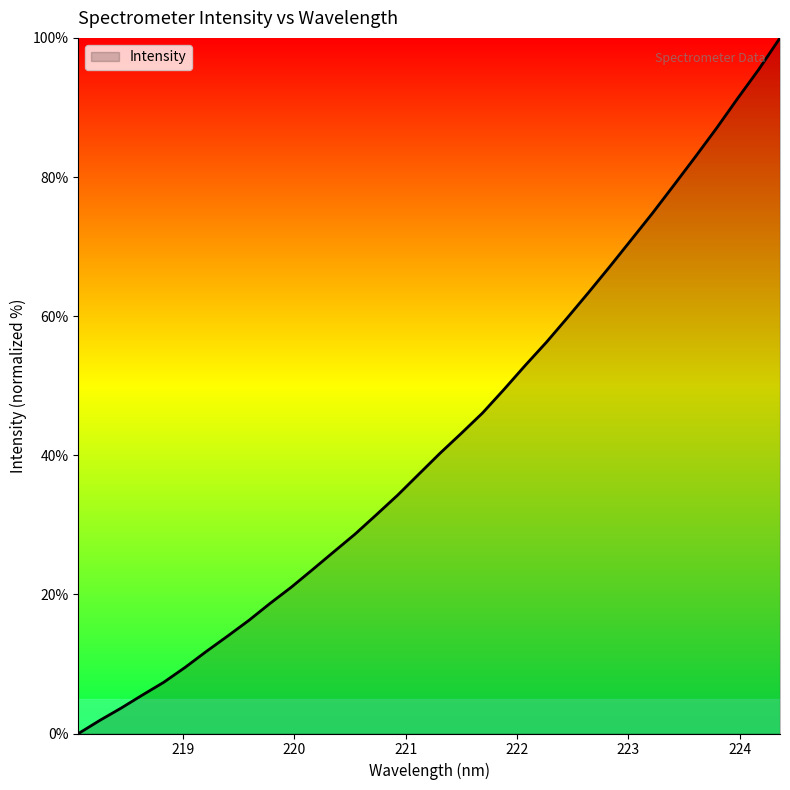

What is the difference between the maximum and minimum values?

100.0